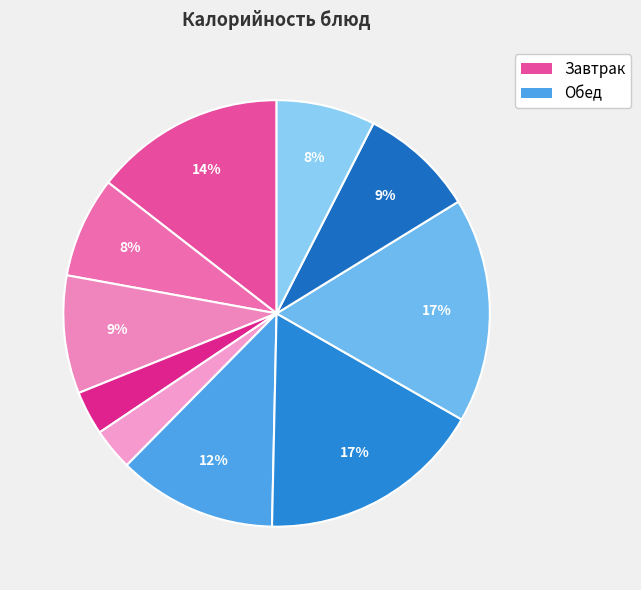

What is the largest slice in the pie chart?

птица тушеная голень в сметанном соусе